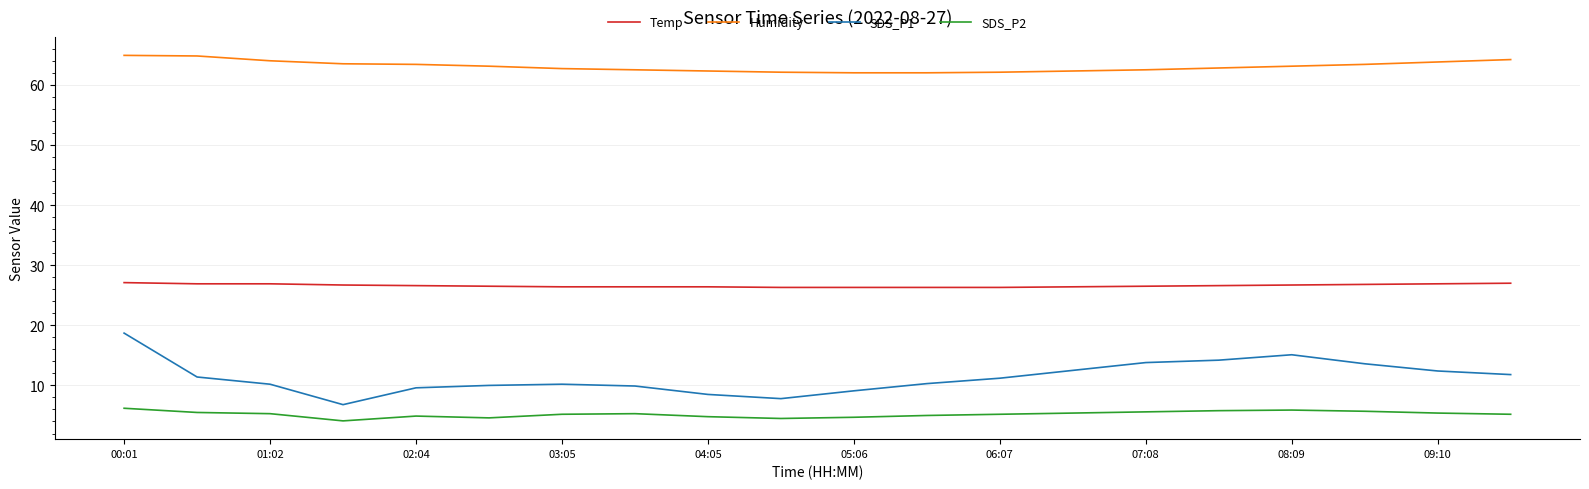

True or false: Humidity and SDS_P2 cross at least once.

False